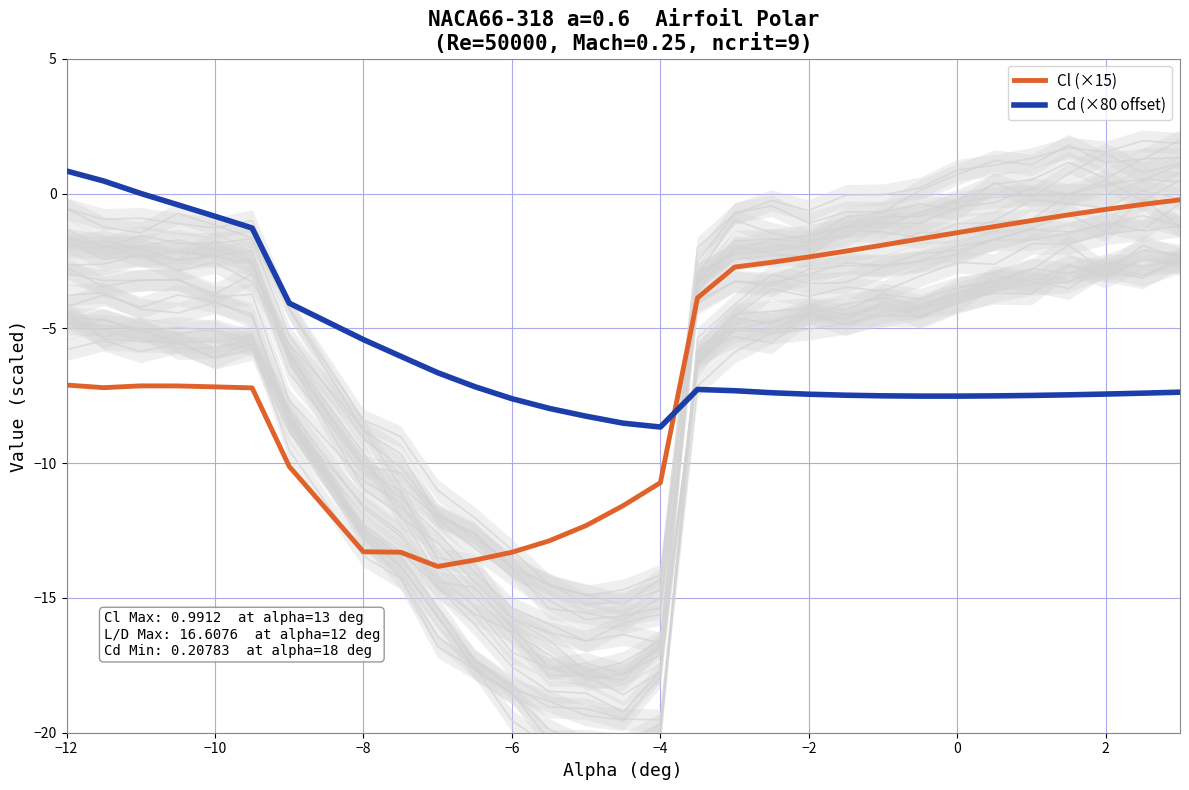

What is the difference between the second highest and second lowest values in the Cd (×80 offset) series?

9.0